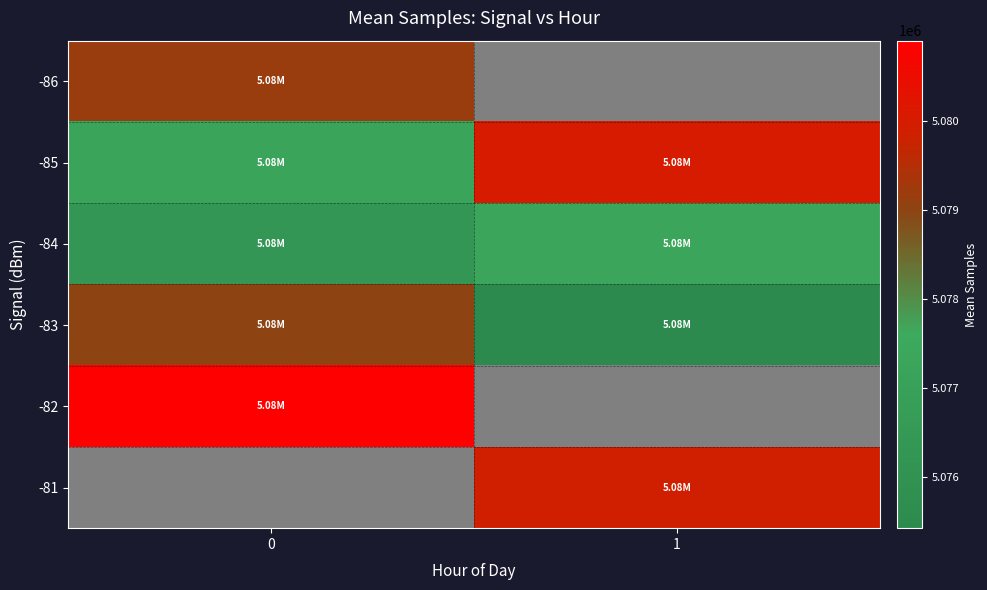

How many positive values does the -86 series have?

1